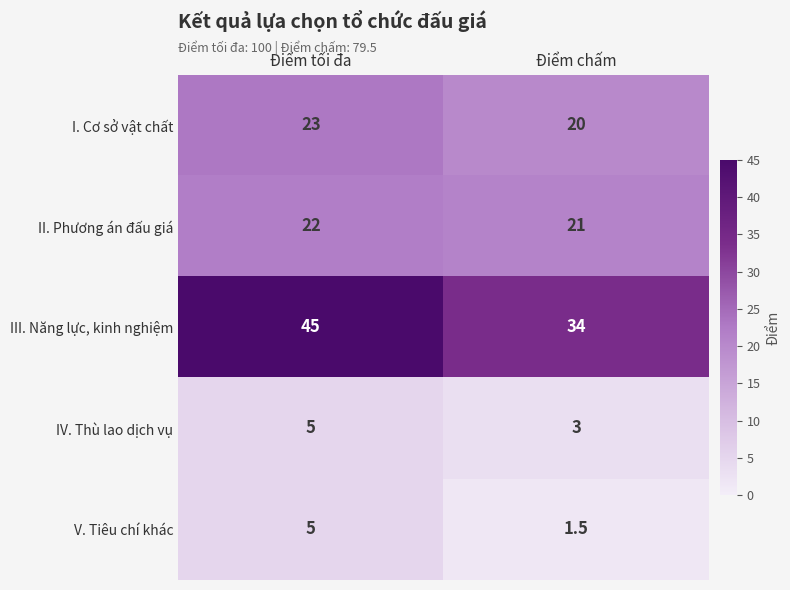

At which category is the sum across all series the highest?

Điểm tối đa